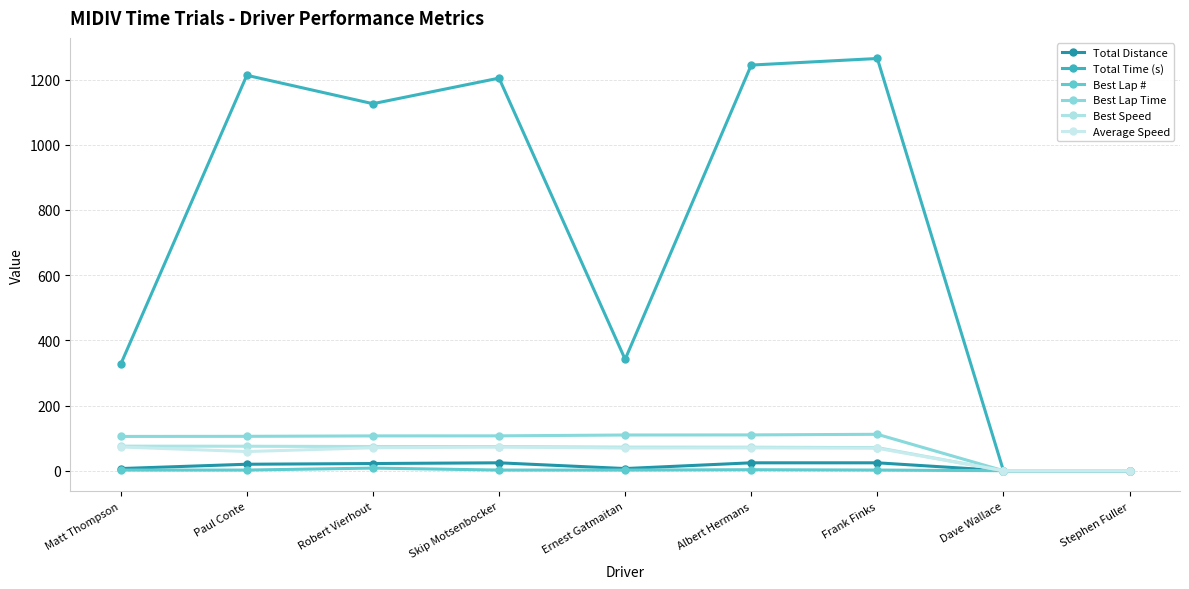

At how many categories does at least one series exceed 235?

7